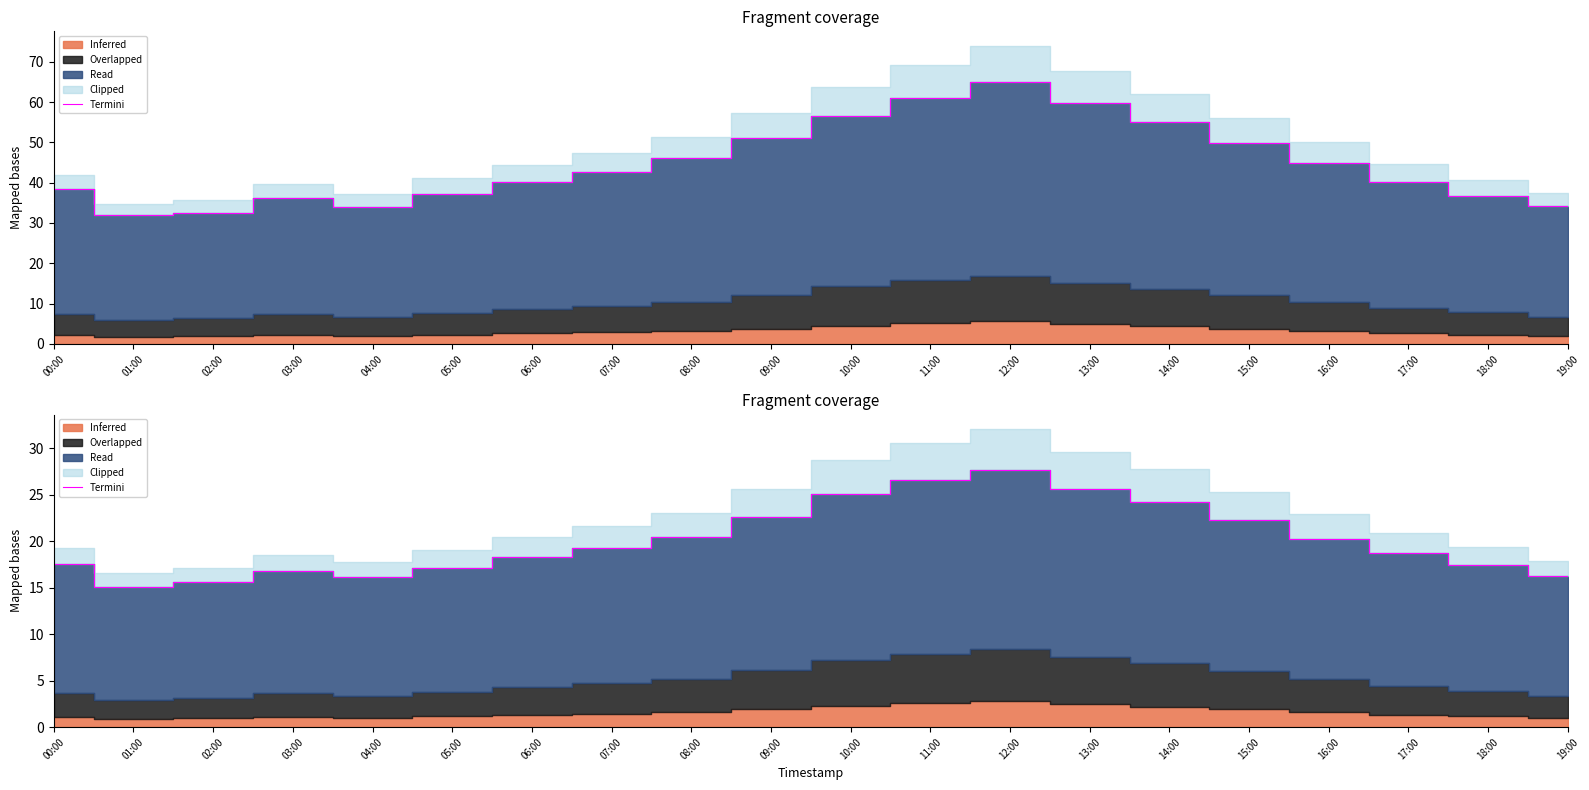

What position from the left is 15:00?

16